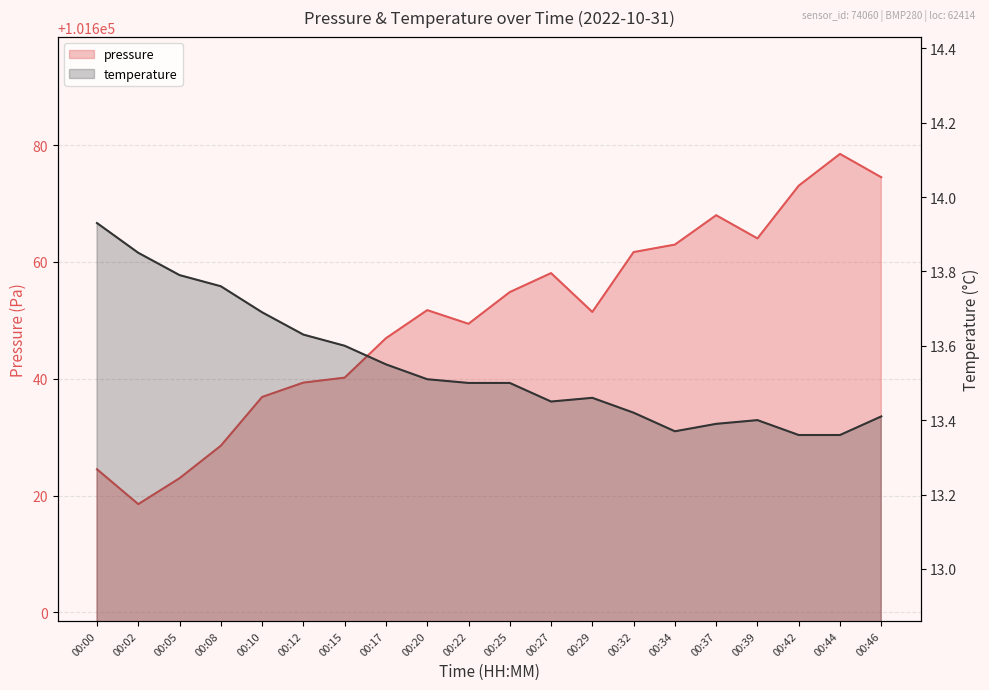

True or false: pressure has more than 2 points higher than both neighbors.

True